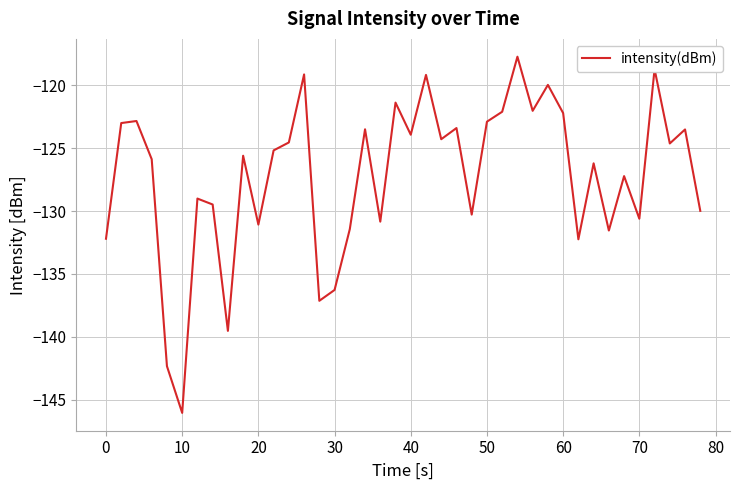

What is the smallest value displayed?

-146.1